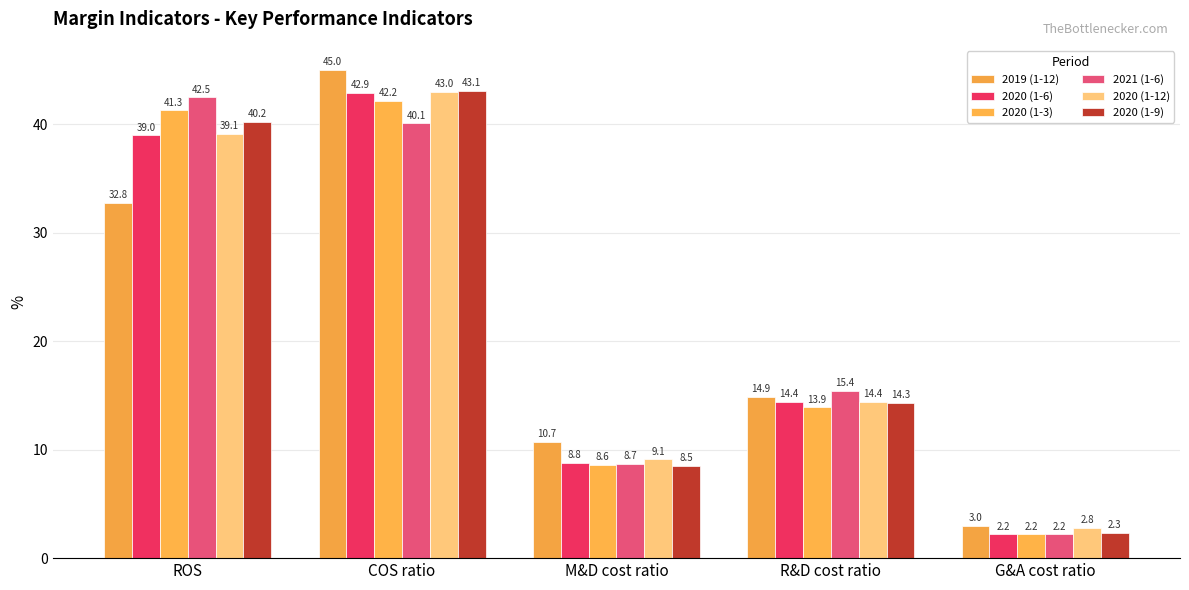

The 2020 (1-6) series shows 4.3 at M&D cost ratio. True or false?

False